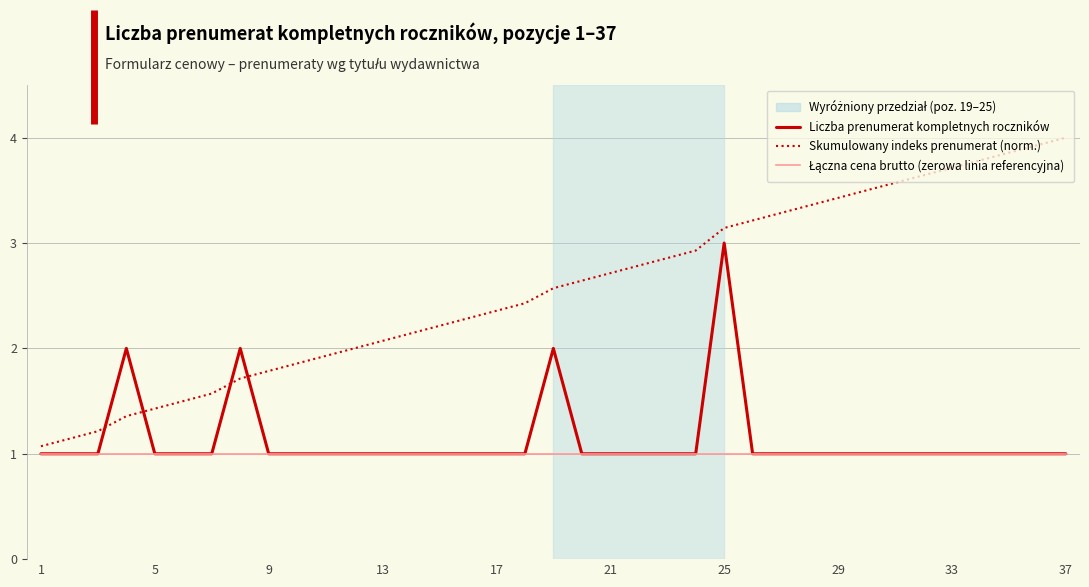

Is this an area chart (filled region under the line)?

No